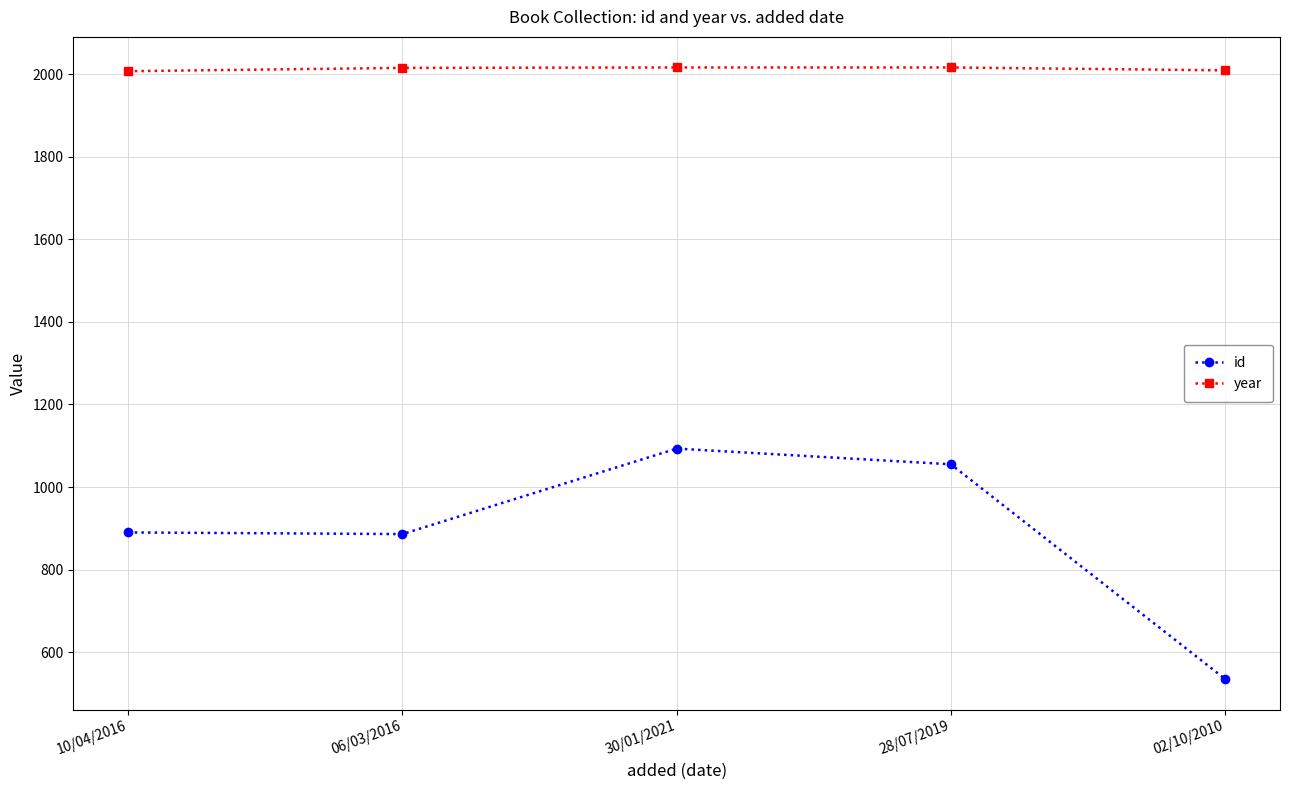

Between 10/04/2016 and 30/01/2021, which series saw the biggest shift?

id